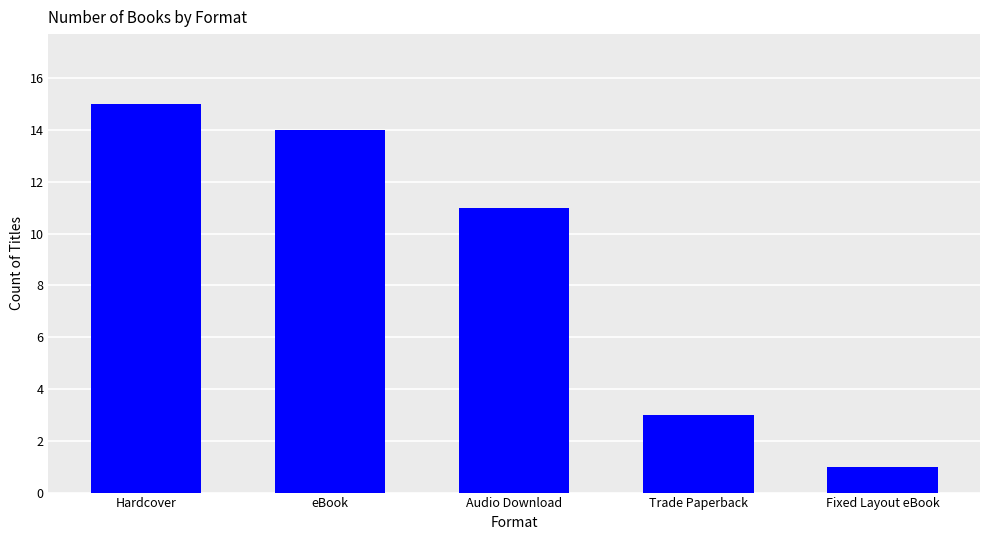

What is the difference between the maximum and minimum values?

14